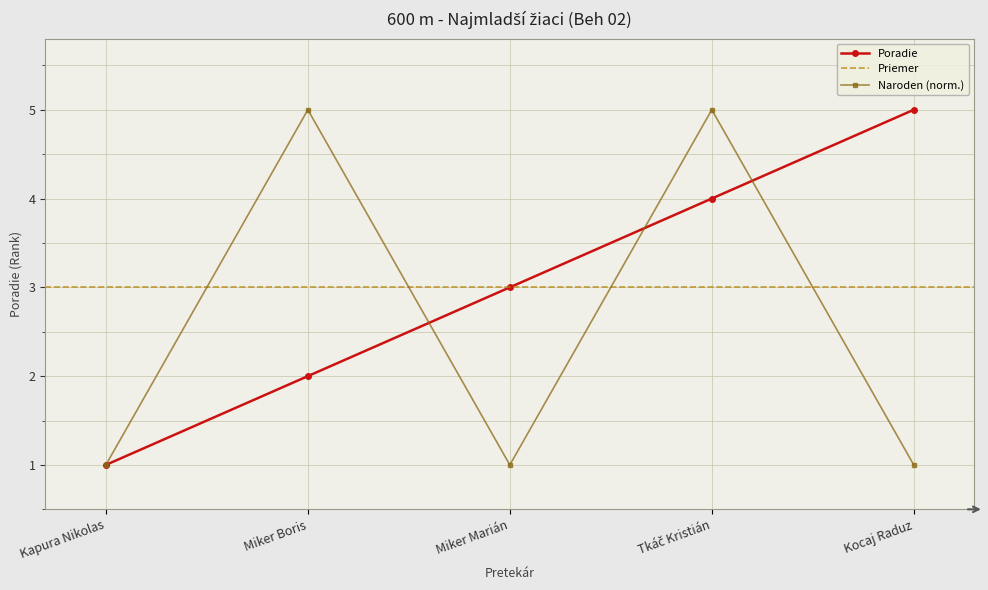

Reading right to left, what are all the values shown in this chart?

Kocaj Raduz=5	Tkáč Kristián=4	Miker Marián=3	Miker Boris=2	Kapura Nikolas=1